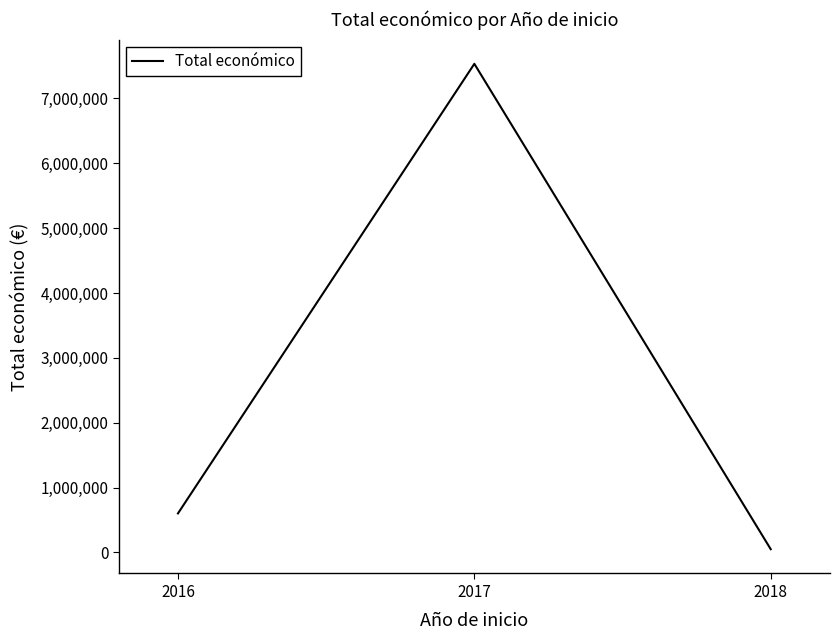

Which has a higher value, 2017 or 2016?

2017